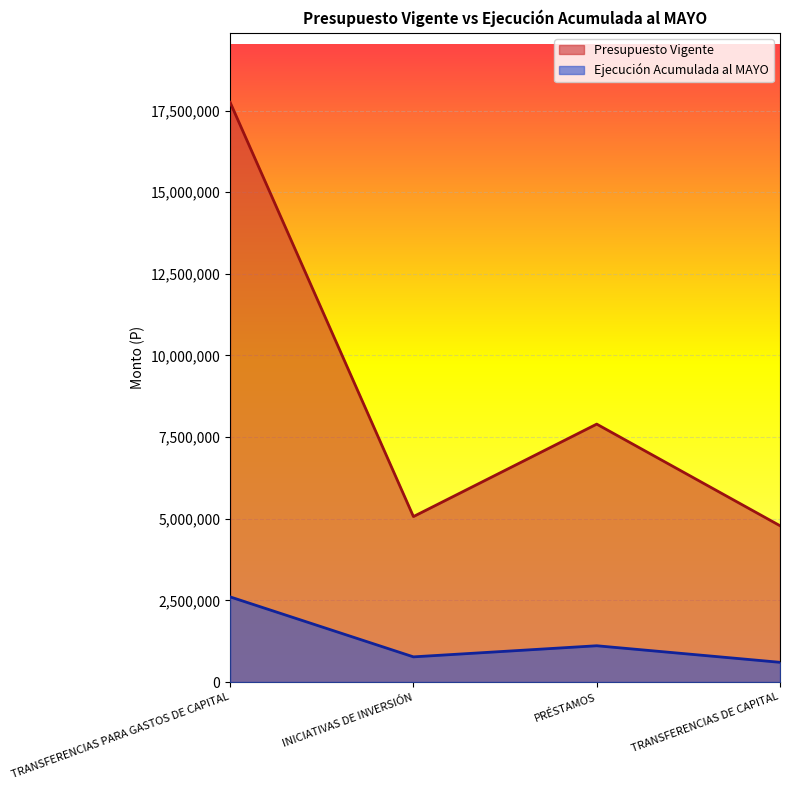

What is the sum of all Ejecución Acumulada al MAYO values?

5089435